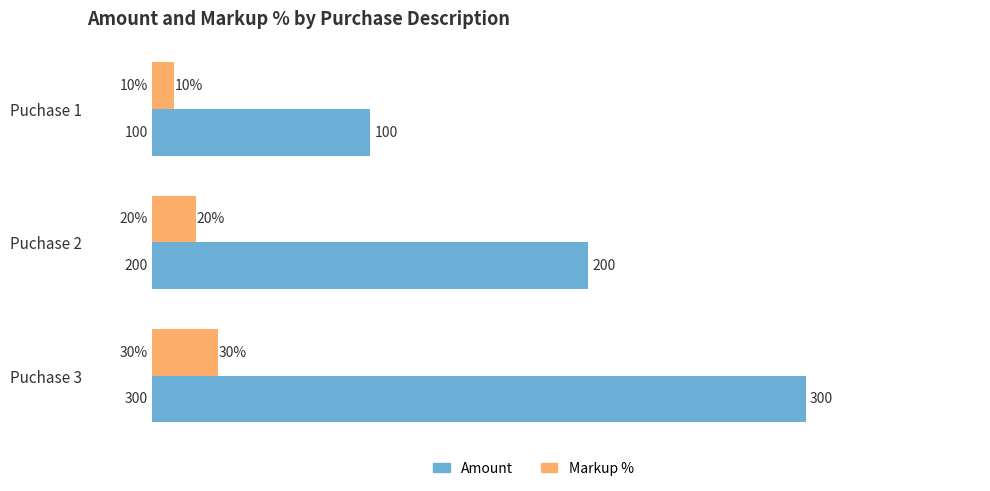

What is the difference between the maximum and minimum values in the Markup % series?

20